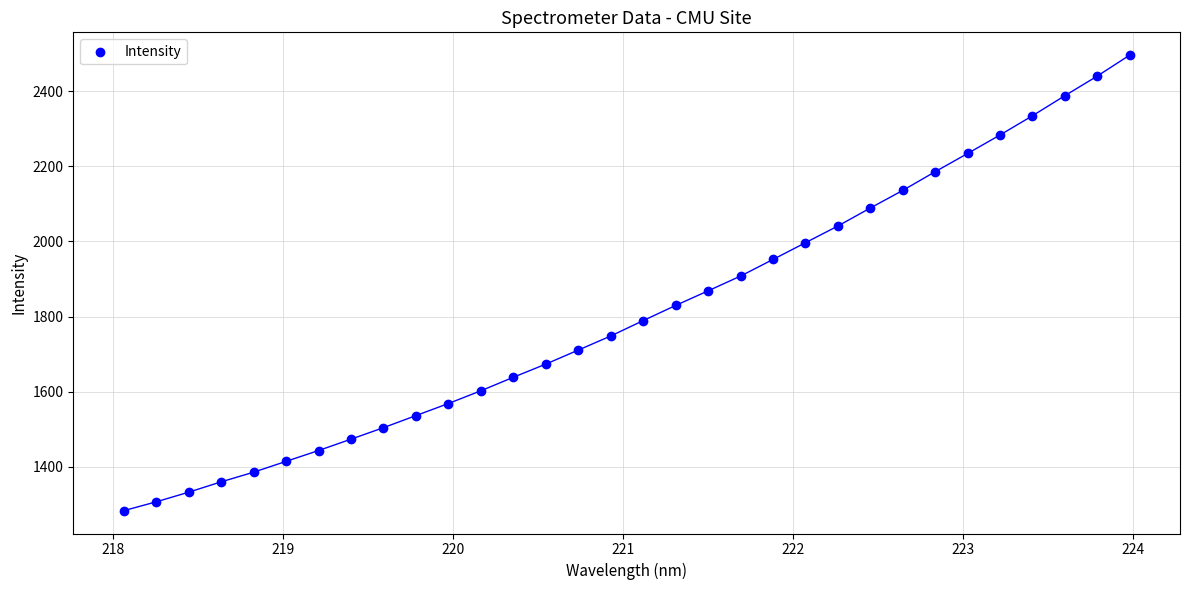

What is the range of Y values (max minus min)?

1212.7